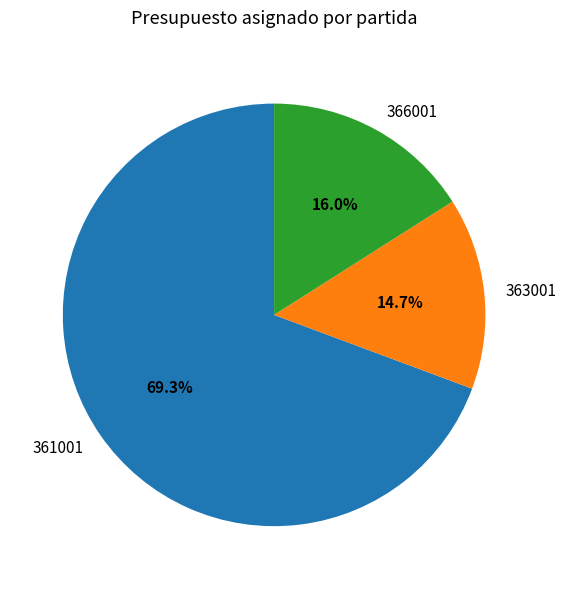

Which category has the smallest portion of the pie?

363001